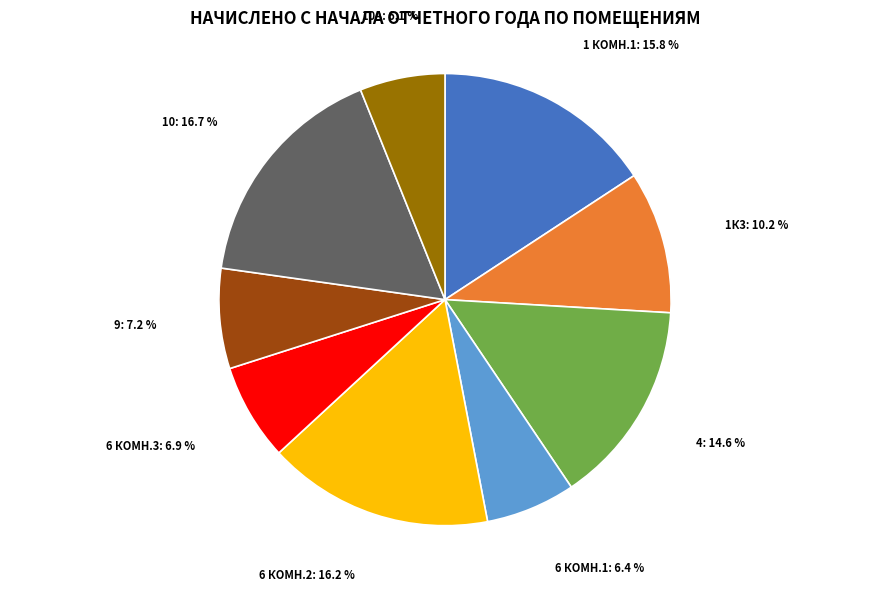

Is it true that 6 КОМН.3 is 7% of the pie?

True